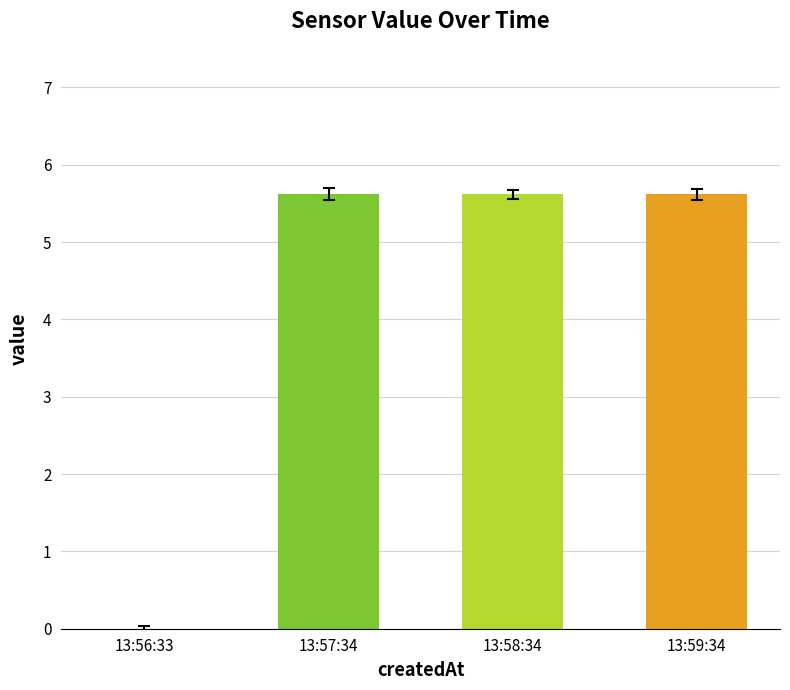

At which label does the data first exceed 5?

13:57:34